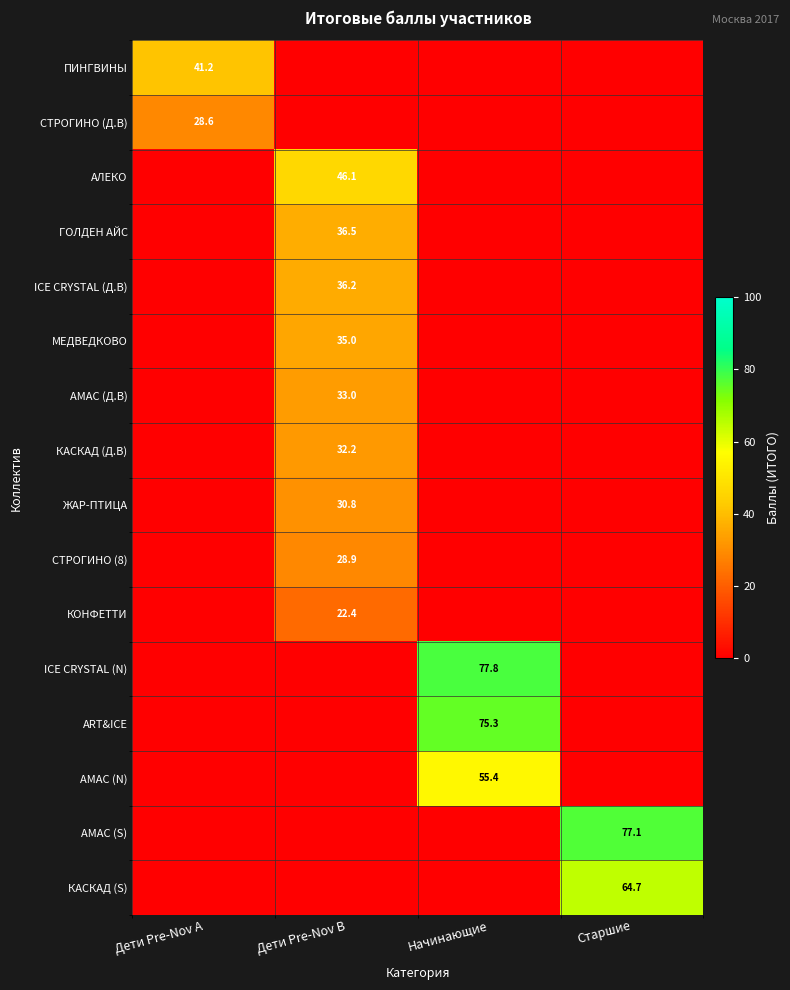

What is the total value across all series at Дети Pre-Nov A?

69.8